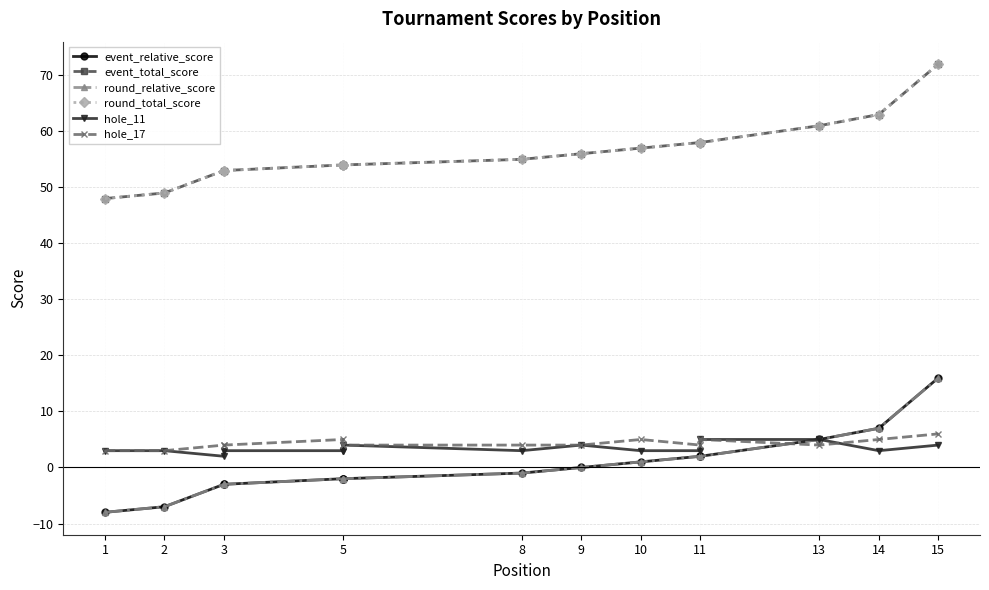

What is the difference between the maximum and minimum values in the hole_11 series?

3